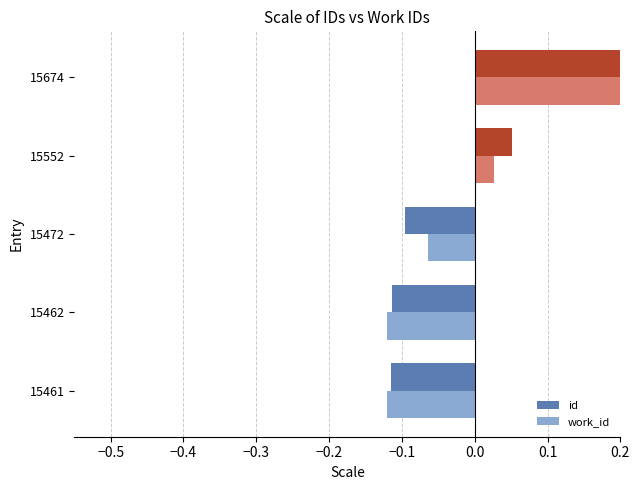

Reading right to left, what are all the values shown in this chart?

id: 0.3	0.1	-0.1	-0.1	-0.1
work_id: 0.3	0.0	-0.1	-0.1	-0.1